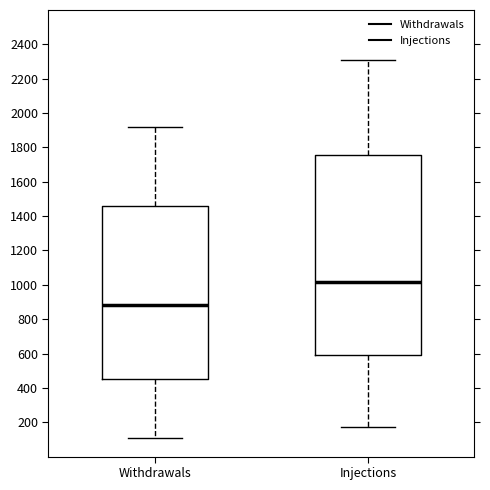

Reading left to right, read every box against the y-axis: the position of its median line, the range the box covers, and the ends of its whiskers. The values are not printed on the chart, so give them approximately, as read against the axis.

Withdrawals: median 880, box 460 to 1460, whiskers 100 to 1920
Injections: median 1020, box 580 to 1760, whiskers 180 to 2300